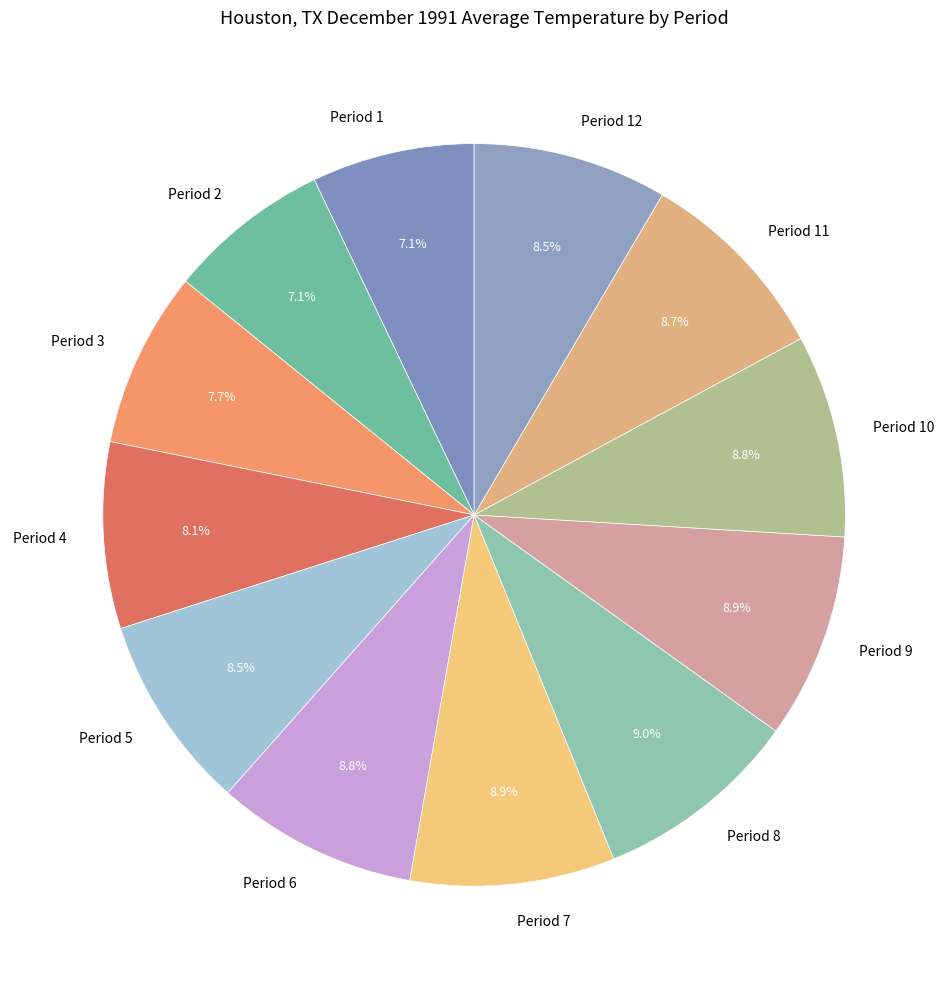

Does Period 9 account for over 50% of the chart?

No